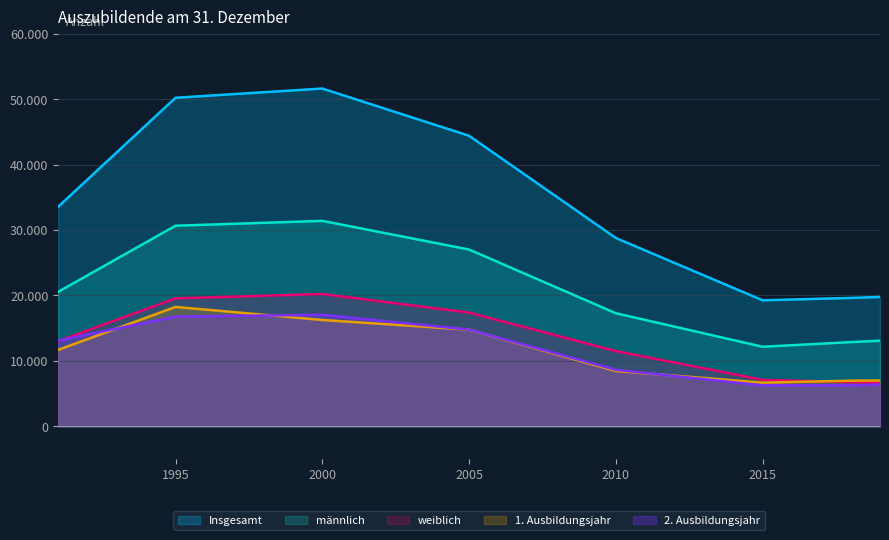

In Insgesamt, how many points are higher than both neighbors (excluding endpoints)?

1